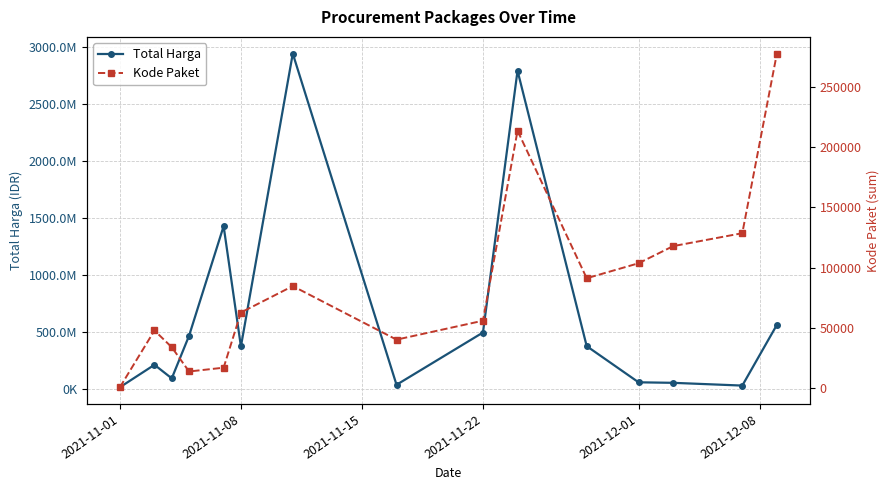

Rank the series by their maximum value, from highest to lowest.

Total Harga, Kode Paket